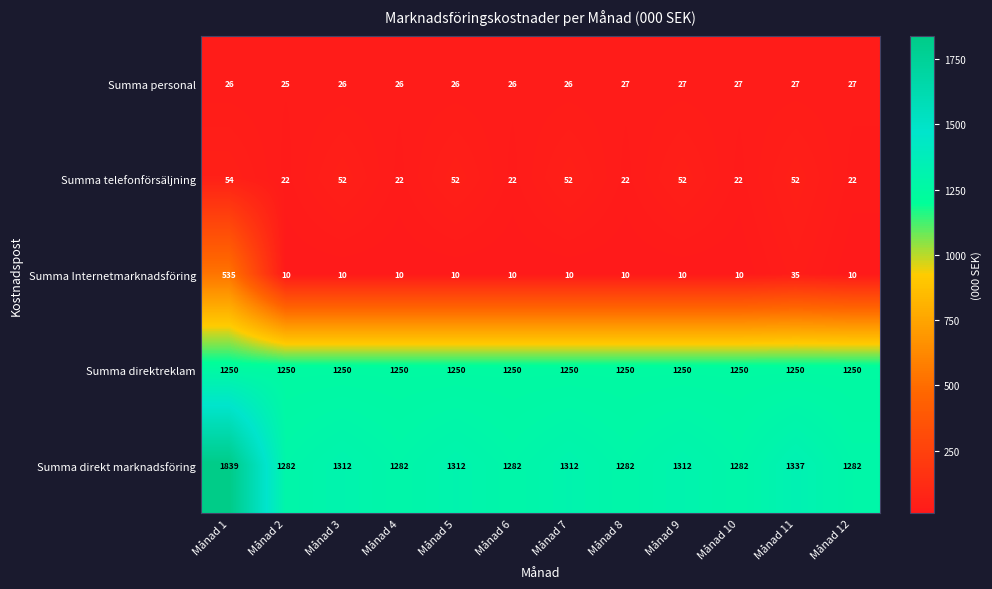

What is the total value across all series at Månad 5?

2650